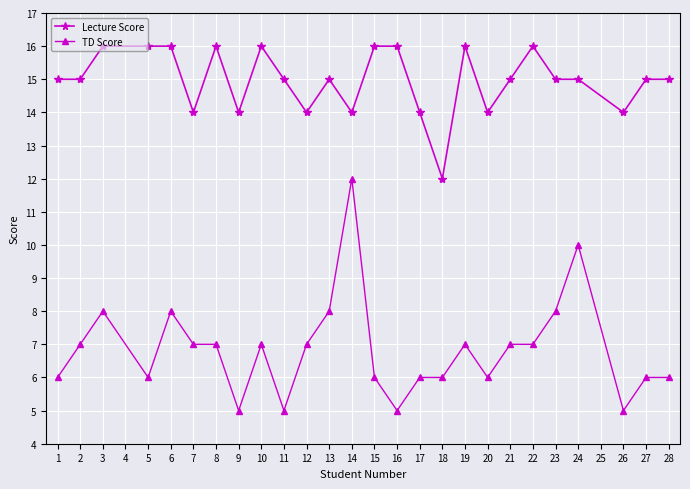

Rank the series by their average value, from lowest to highest.

TD Score, Lecture Score